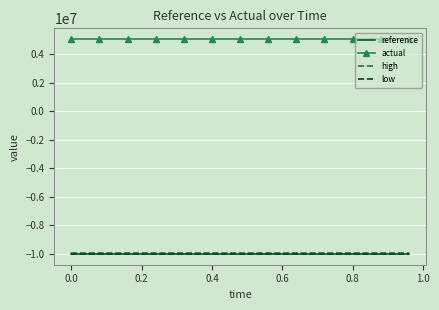

Which series has the largest total across all categories?

actual